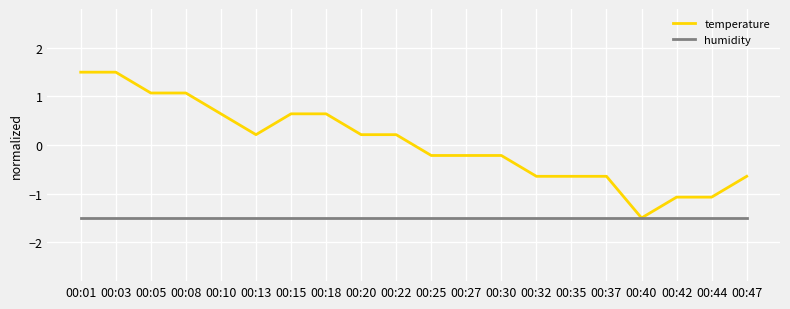

The humidity series shows -1.5 at 00:37. True or false?

True